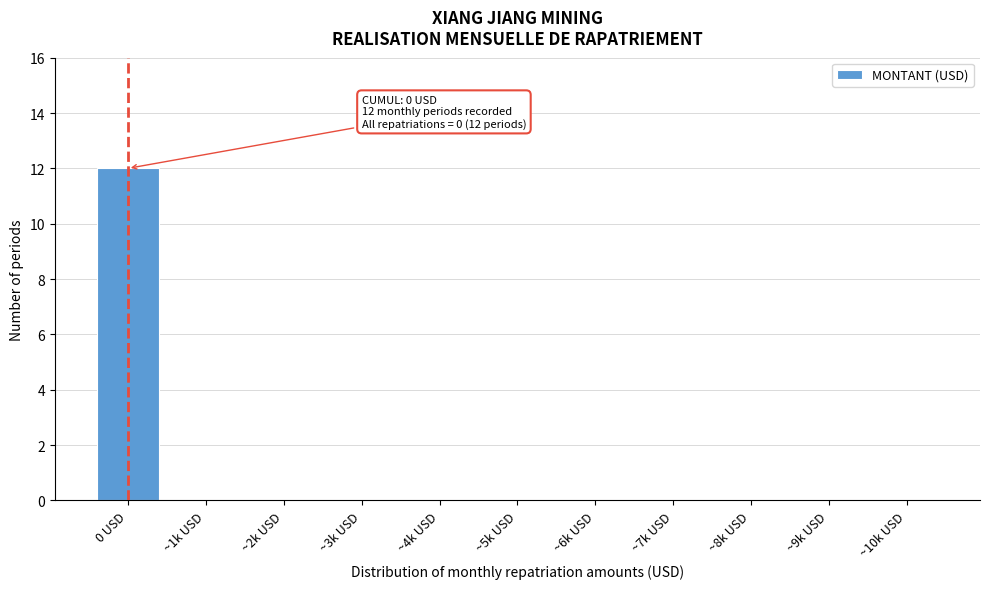

Reading right to left, transcribe all the data shown in this chart.

~10k USD=0	~9k USD=0	~8k USD=0	~7k USD=0	~6k USD=0	~5k USD=0	~4k USD=0	~3k USD=0	~2k USD=0	~1k USD=0	0 USD=12